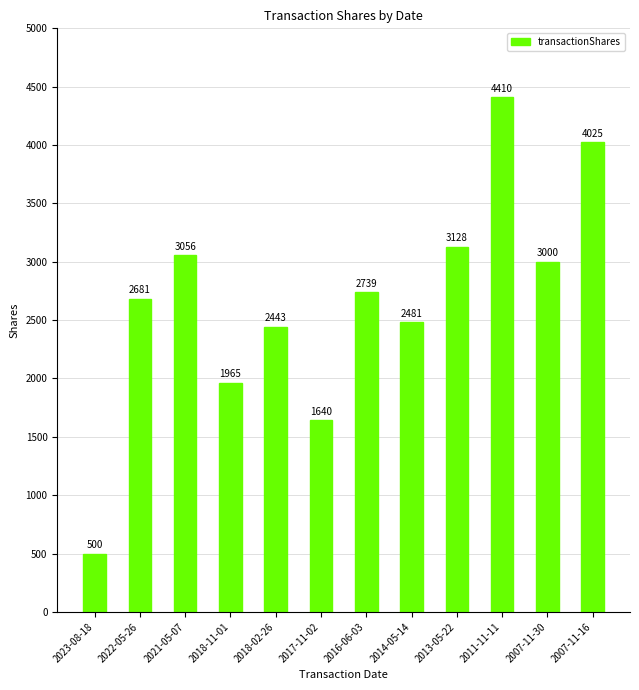

Which has a higher value, 2017-11-02 or 2018-02-26?

2018-02-26